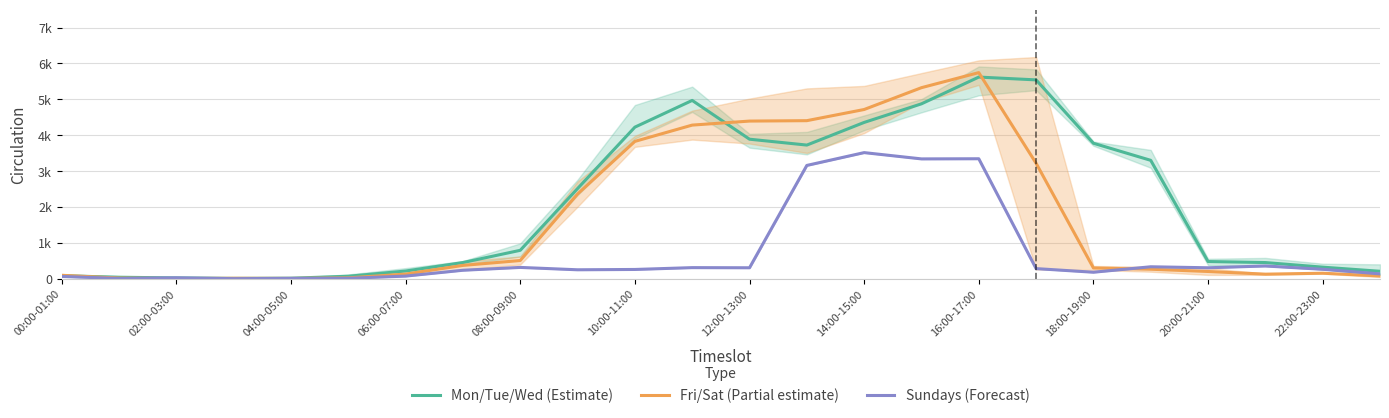

Which series has the largest total across all categories?

Mon/Tue/Wed (Estimate)